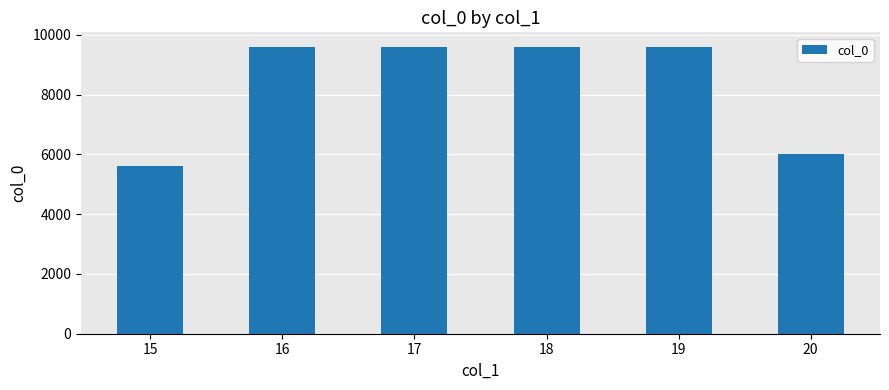

The value at 19 is 9600. True or false?

True